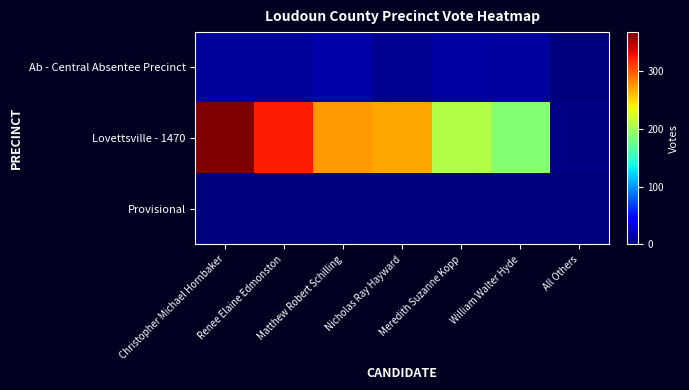

Rank the series by their maximum value, from highest to lowest.

Lovettsville - 1470, Ab - Central Absentee Precinct, Provisional